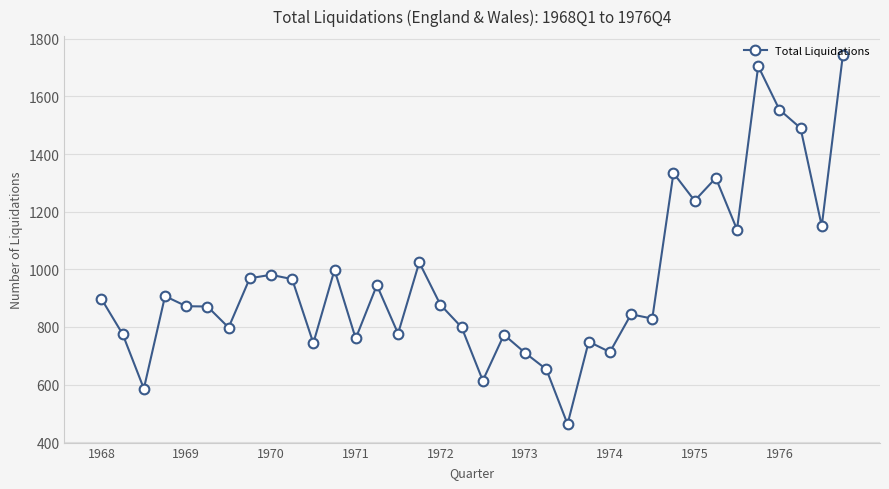

What is the difference between the second highest and minimum values?

1242